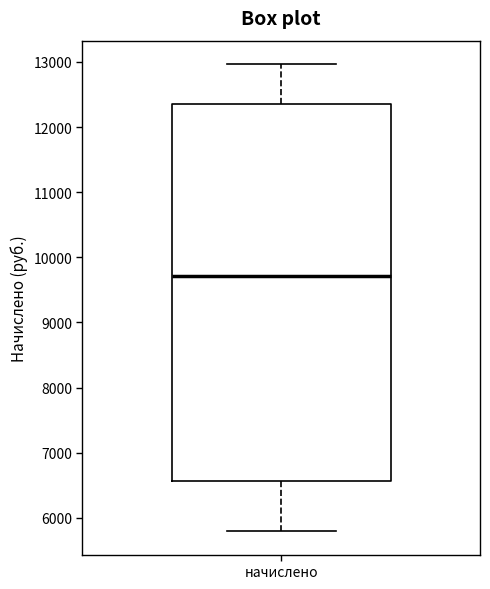

Transcribe this box plot: give where the median line is, the range the box spans, and where the two whiskers end, as read against the y-axis. The values are not printed on the chart, so give them approximately, as read against the axis.

median 9700, box 6600 to 12400, whiskers 5800 to 13000